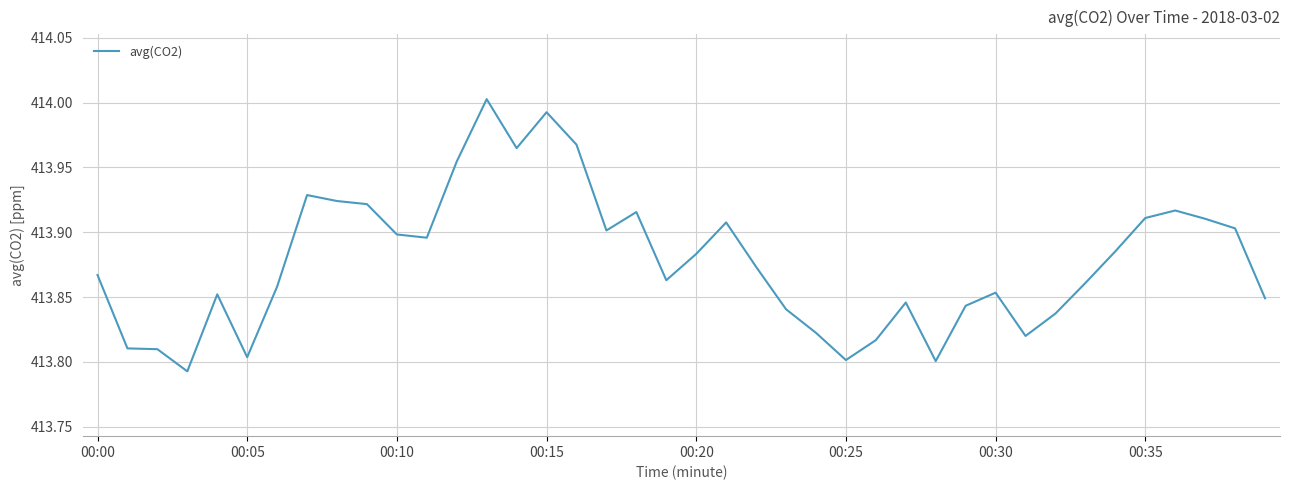

Is this an area chart (filled region under the line)?

No